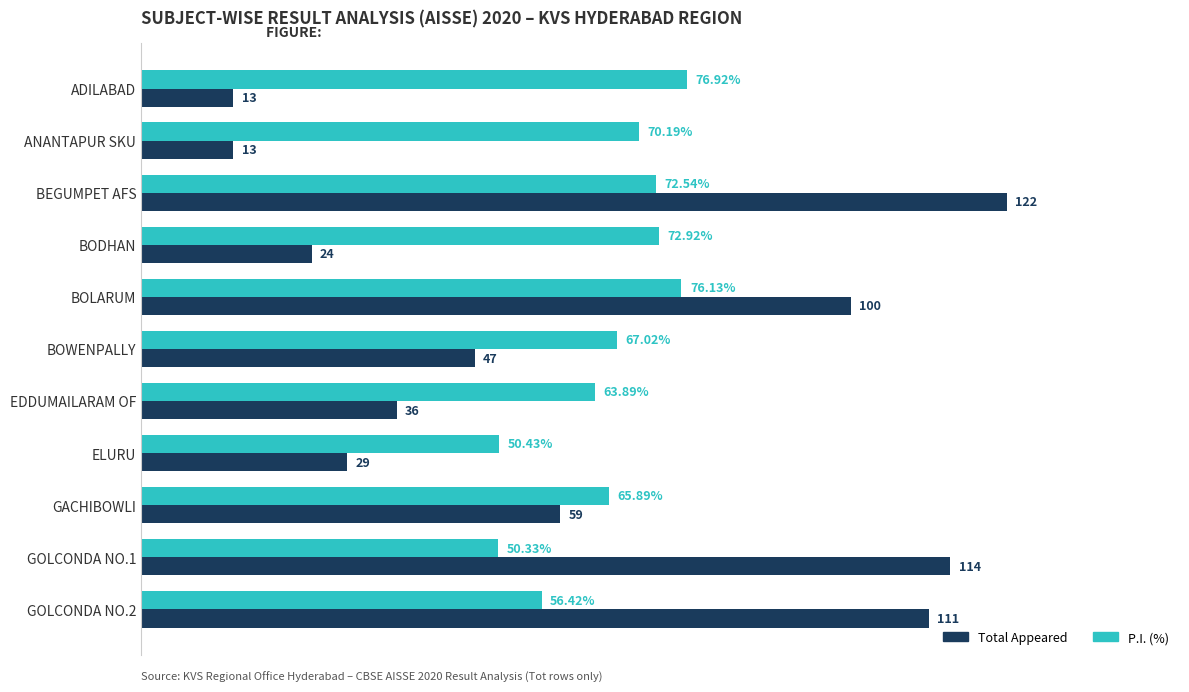

Rank the series at GOLCONDA NO.2 from highest to lowest value.

Total Appeared, P.I. (%)